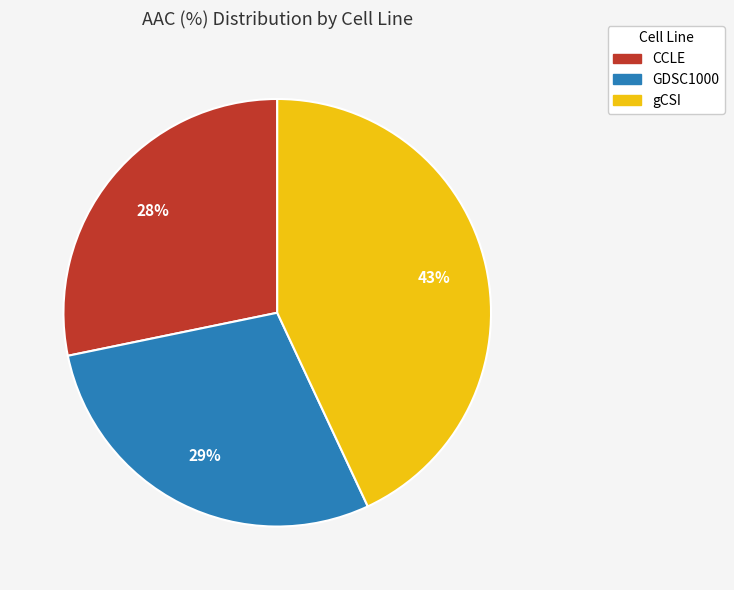

To the nearest percent, what is the difference between the largest and smallest slice percentages?

15%